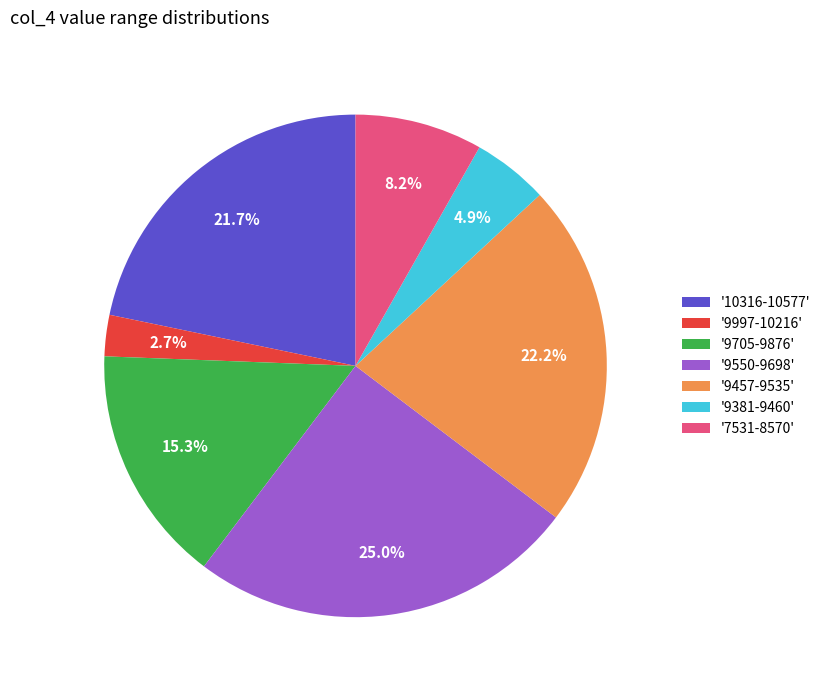

How many segments does this pie chart have?

7